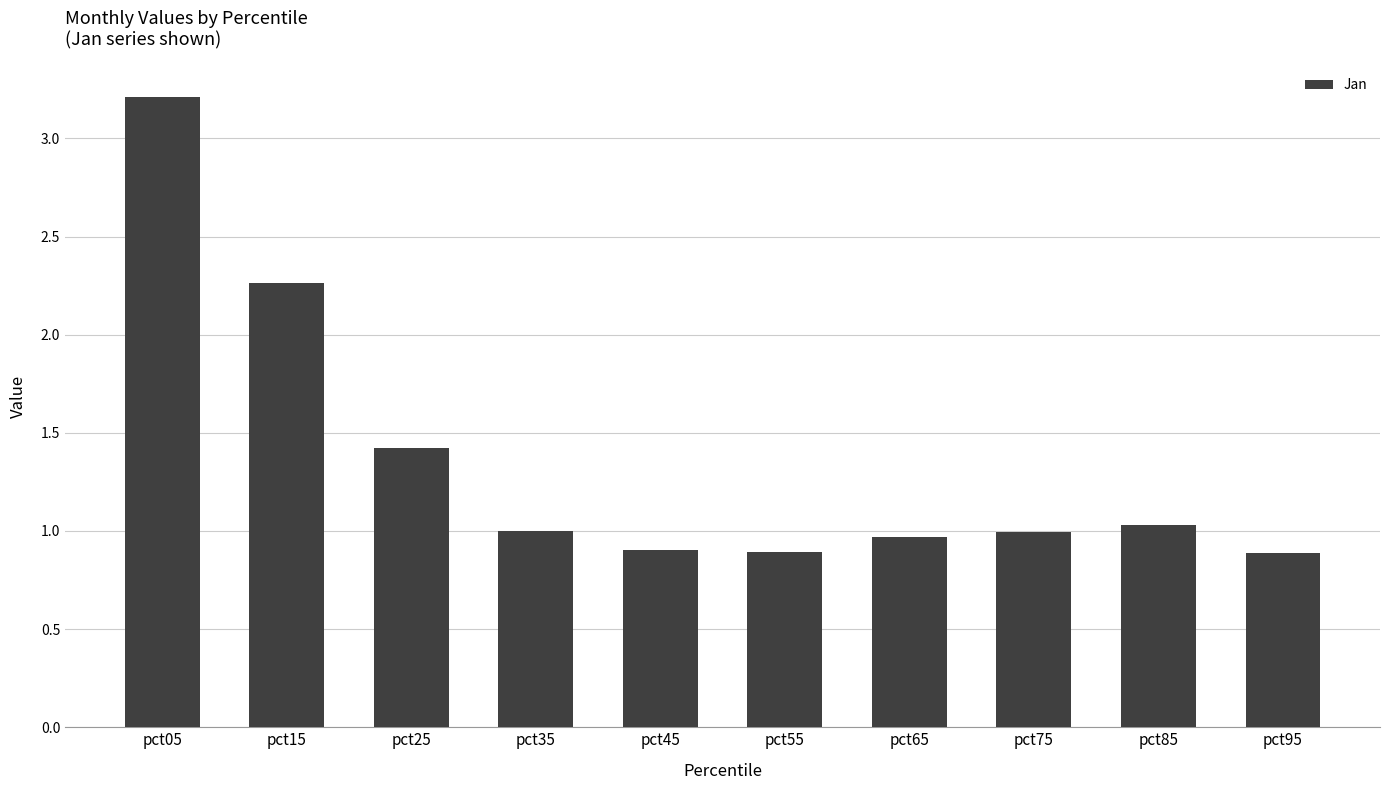

The chart shows a value of 1.0 at pct85. True or false?

True